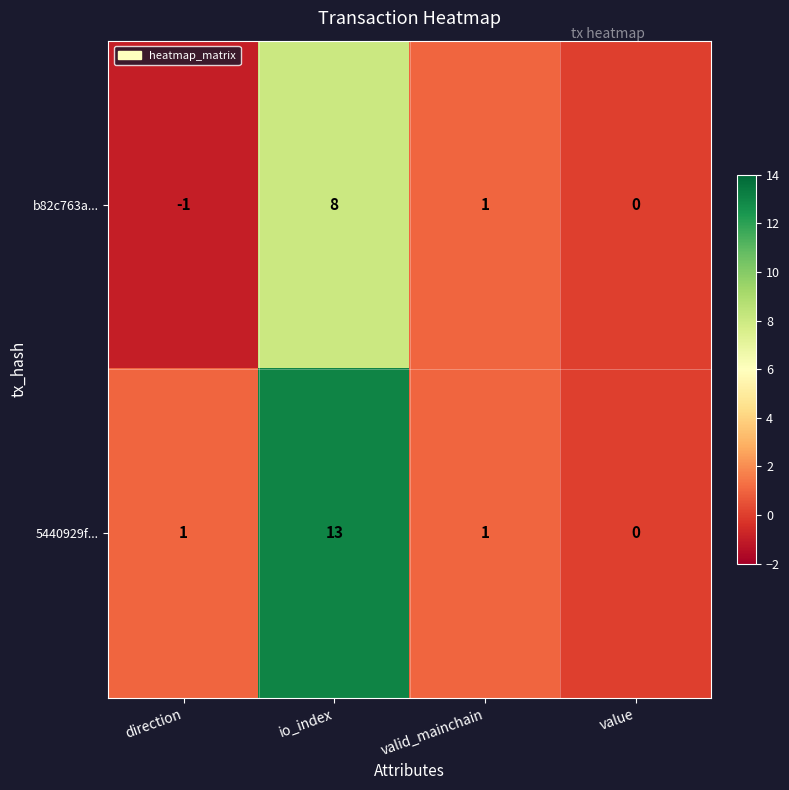

What is the difference between the maximum and minimum values in the 5440929f... series?

13